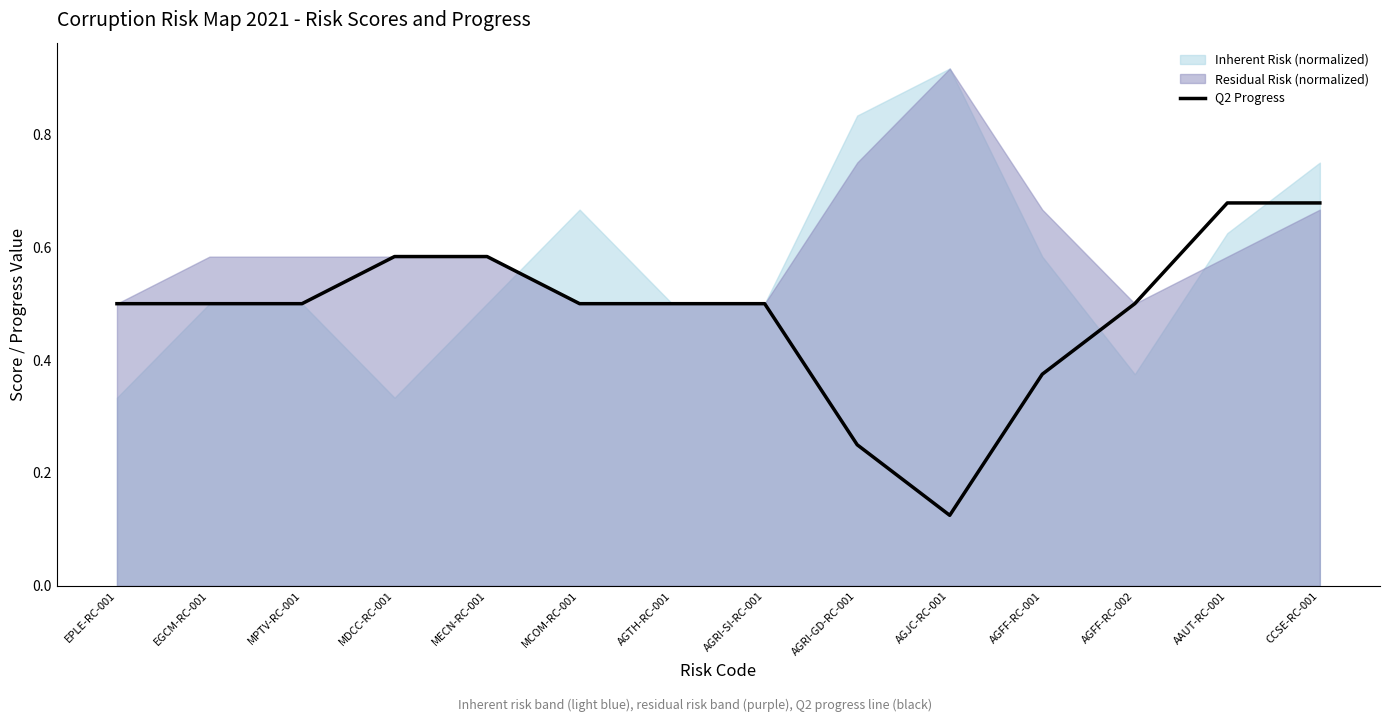

Count the values in the range 0 to 1.

14